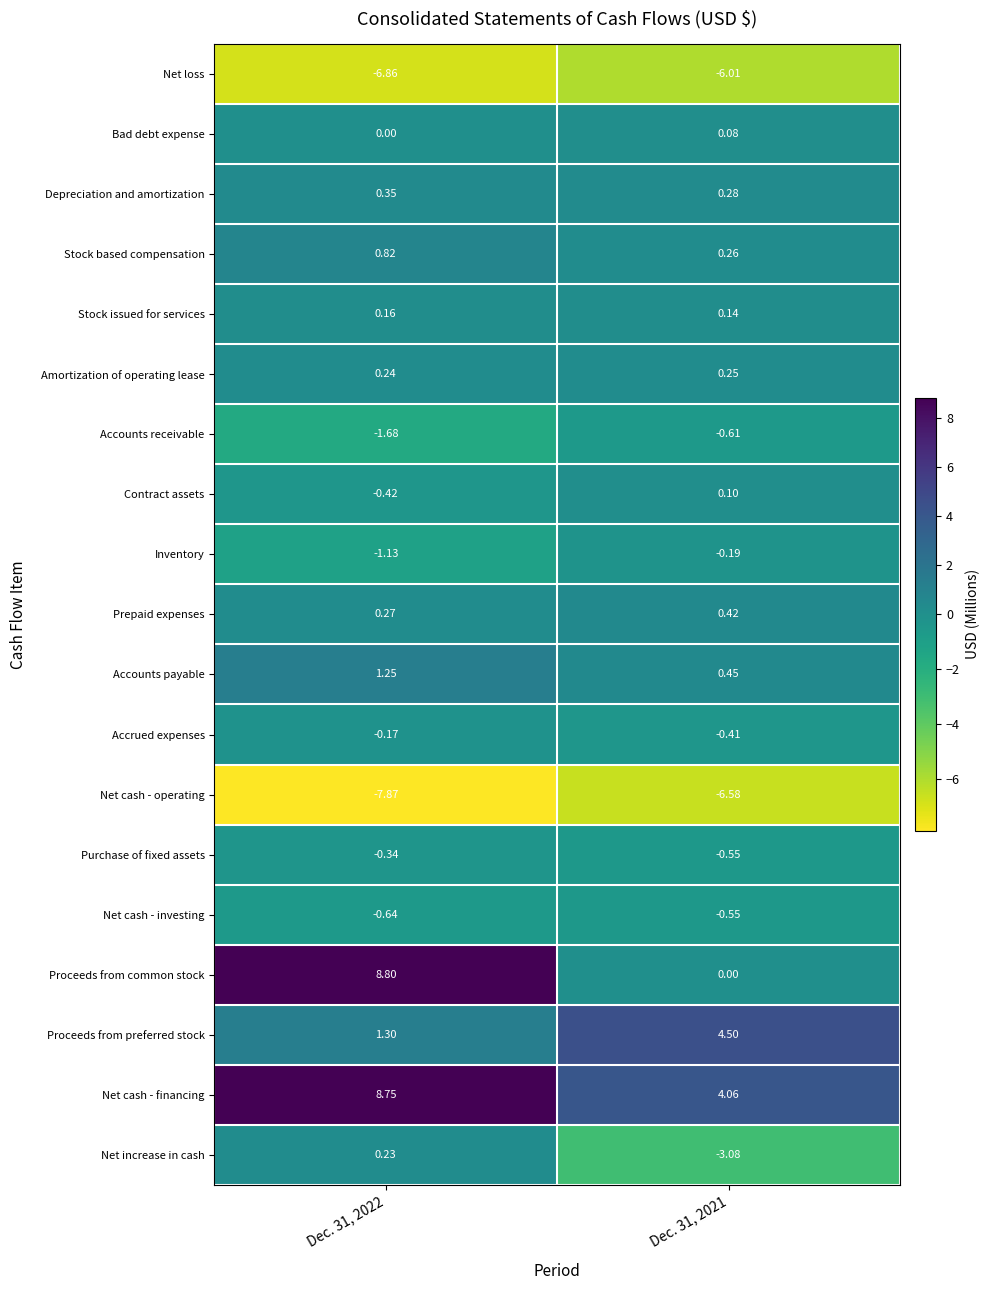

At how many categories does at least one series exceed 2?

2